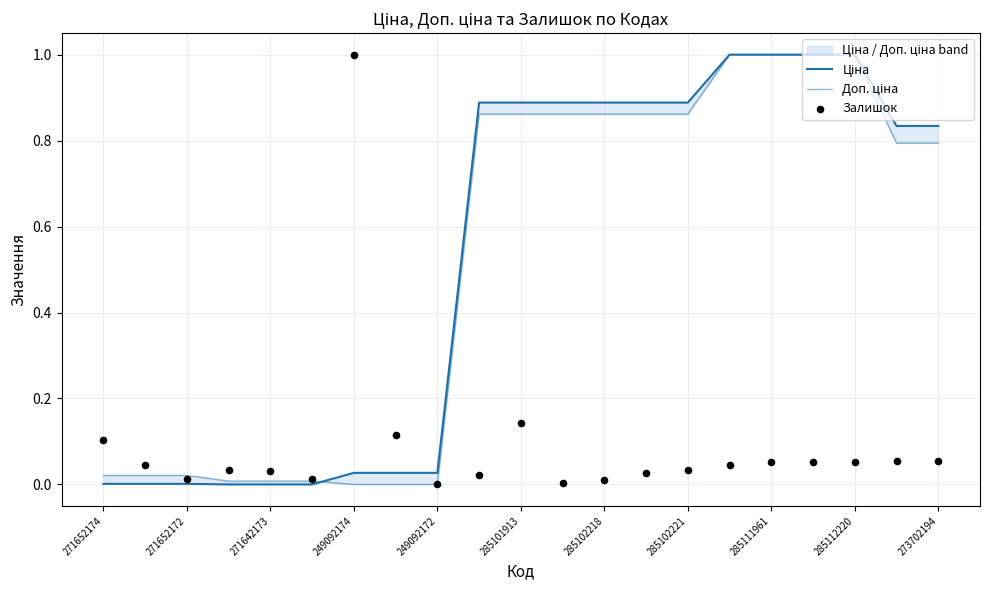

Which series has the largest Y range (max minus min)?

Ціна